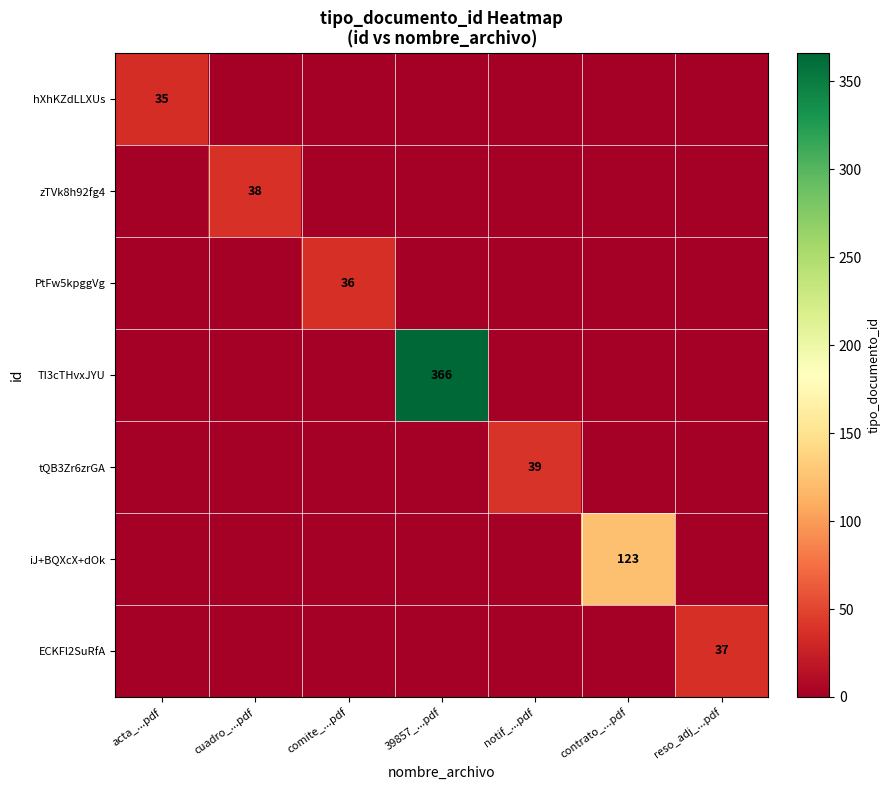

How many categories are shown in the chart?

7